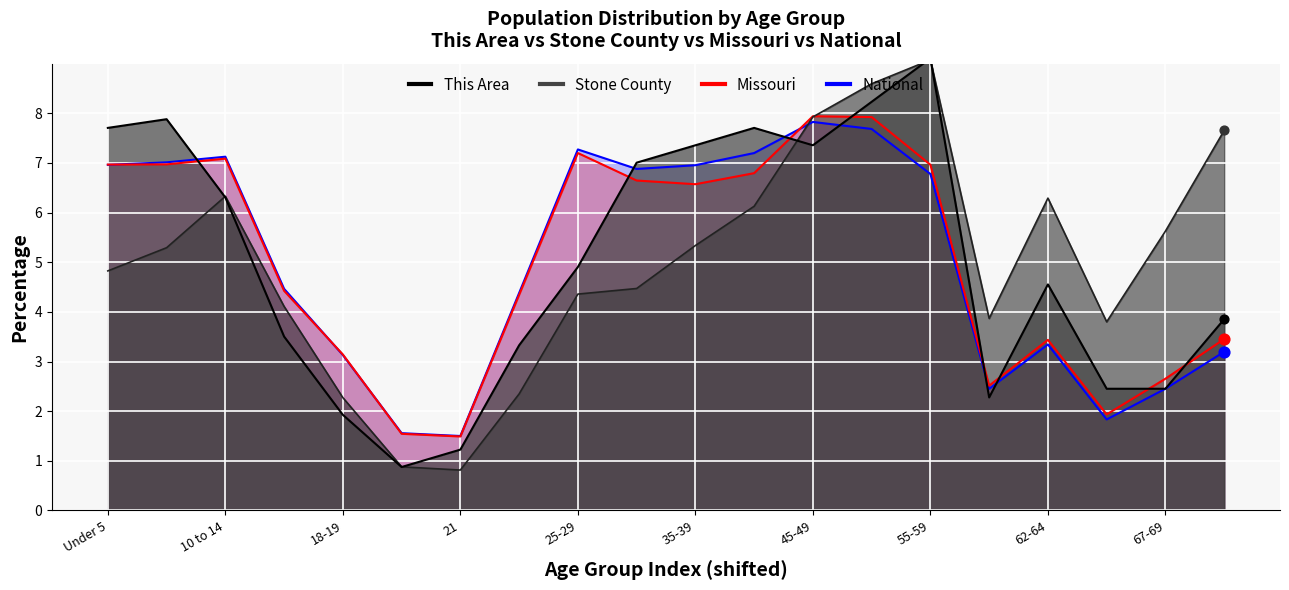

Which series has the largest total across all categories?

This Area